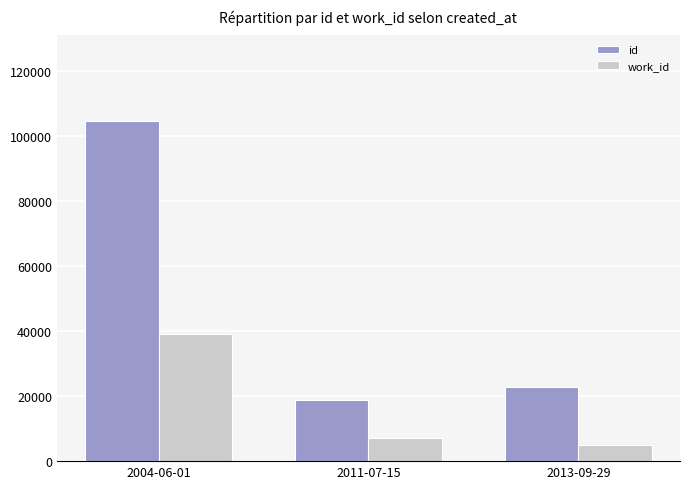

What is the value of the work_id bar at the 1st from the left?

39024